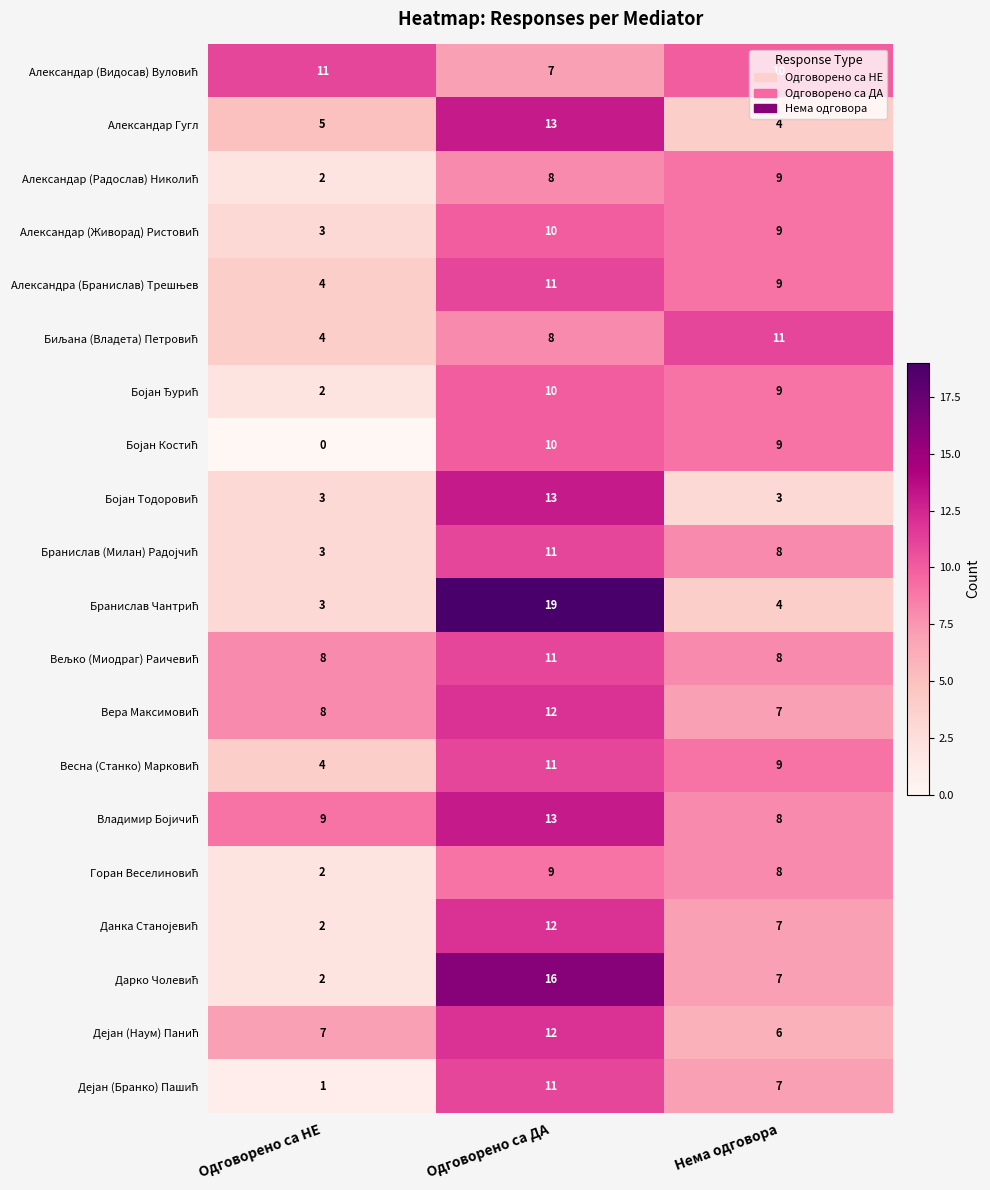

At which category is the sum across all series the highest?

Одговорено са ДА